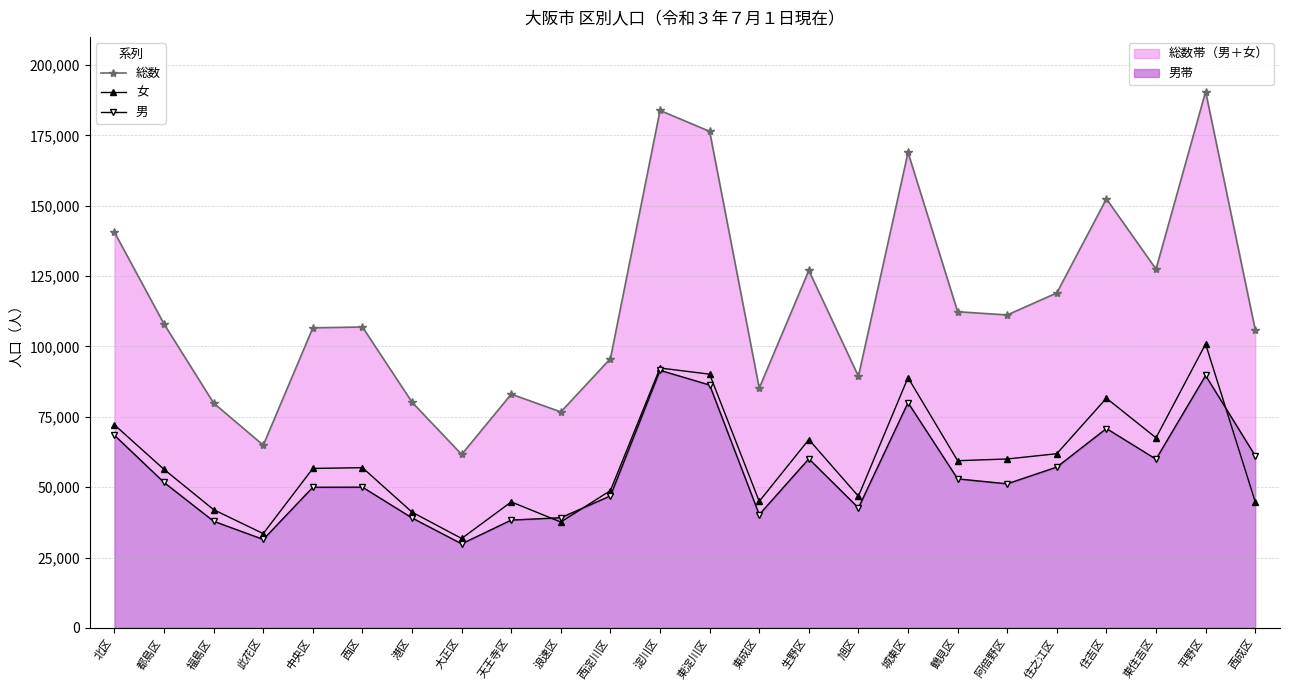

Does the chart have visible grid lines?

Yes